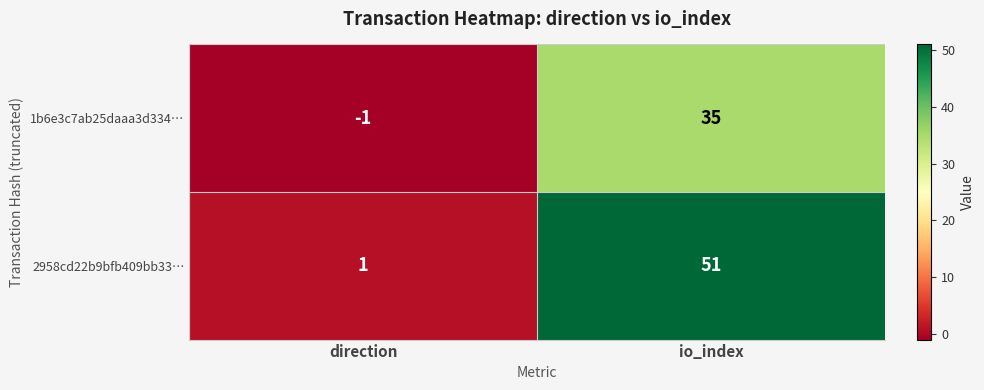

Between direction and io_index, which series saw the biggest shift?

2958cd22b9bfb409bb33…